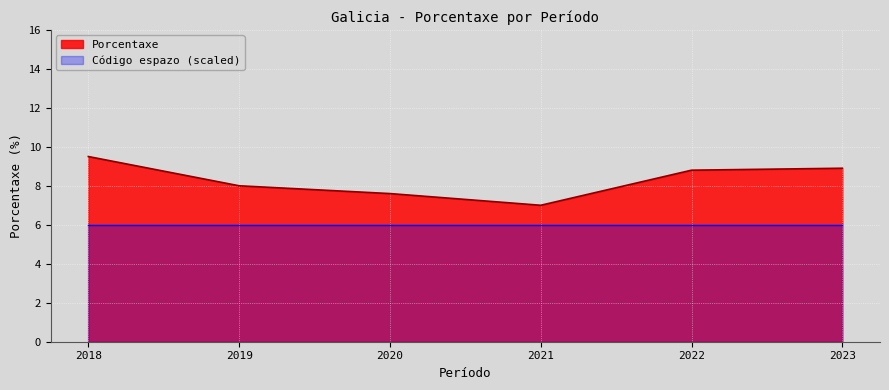

What is the difference between the values at 2022 and 2018?

0.7